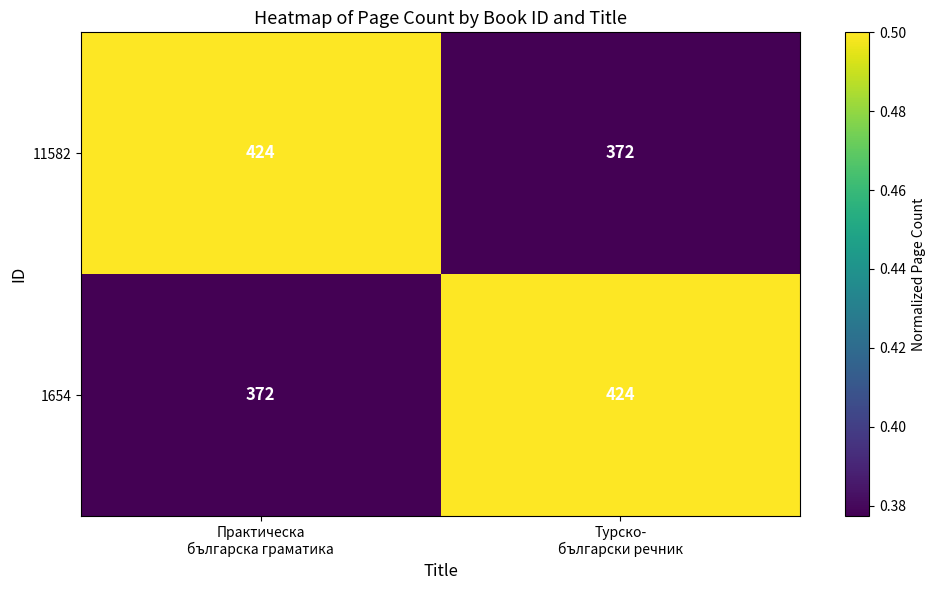

What is the sum of all 1654 values?

796